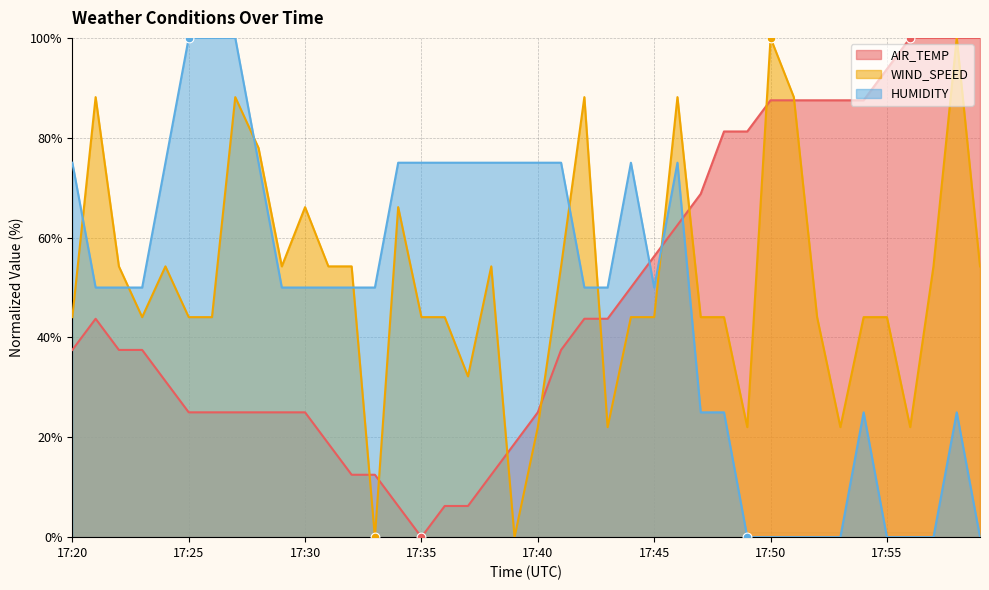

Which series has the largest total across all categories?

WIND_SPEED